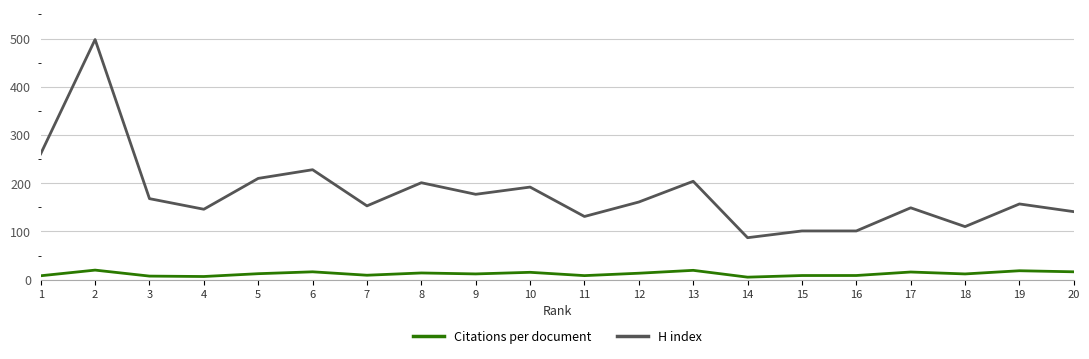

What is the smallest value displayed?

5.2